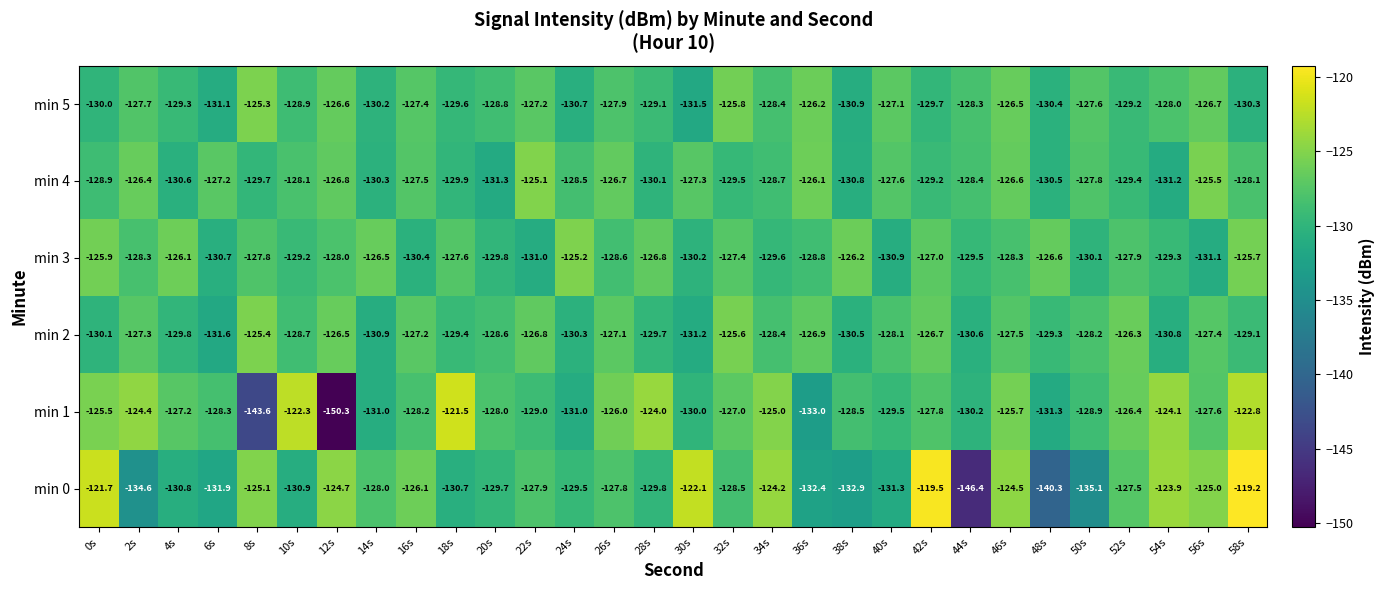

Rank the series by their maximum value, from lowest to highest.

min 2, min 5, min 3, min 4, min 1, min 0